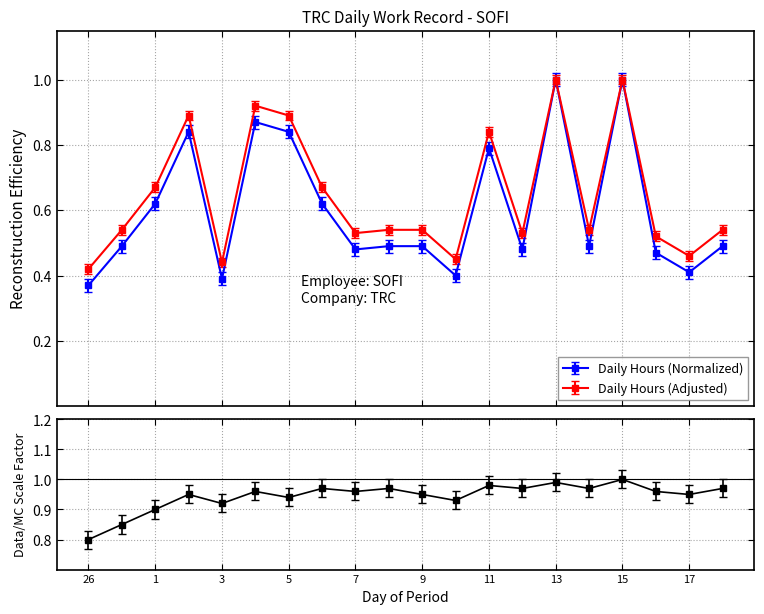

In Daily Hours (Adjusted), how many points are lower than both neighbors (excluding endpoints)?

6